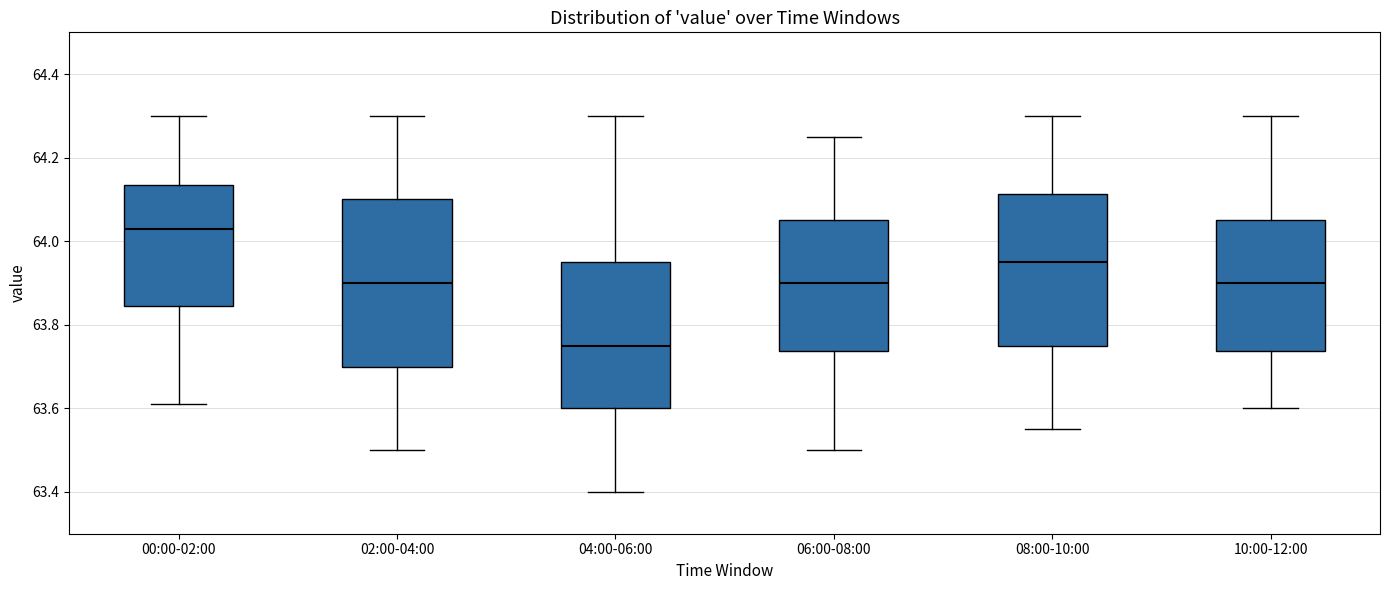

Which box has the lowest median line?

04:00-06:00